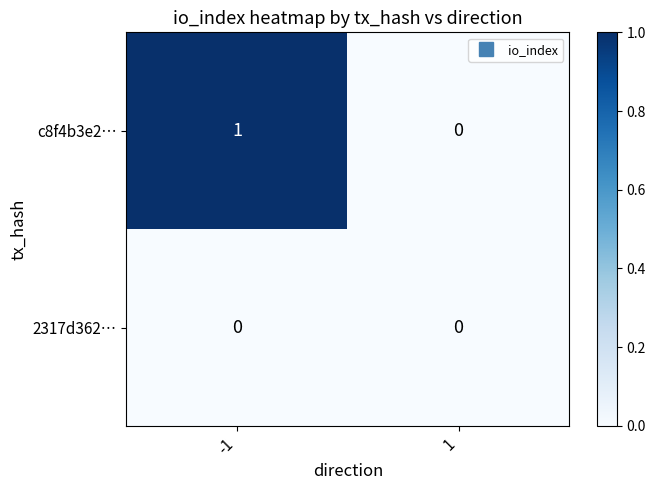

Reading right to left, what are all the values shown in this chart?

c8f4b3e2…: 0	1
2317d362…: 0	0